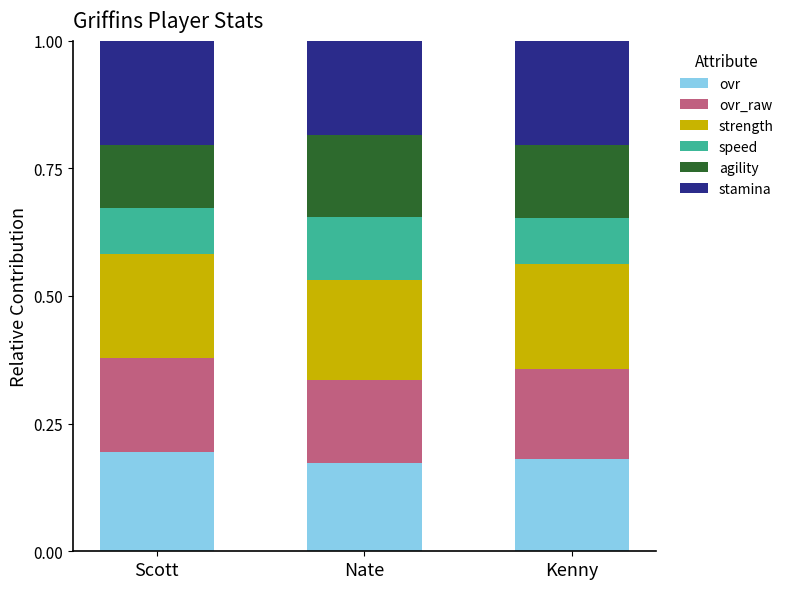

What is the total value across all series at Nate?

1.0